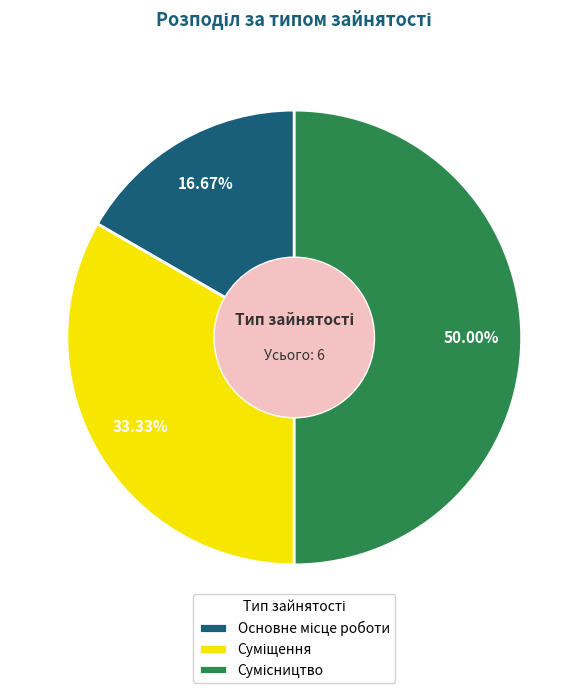

How many slices are in this pie chart?

3